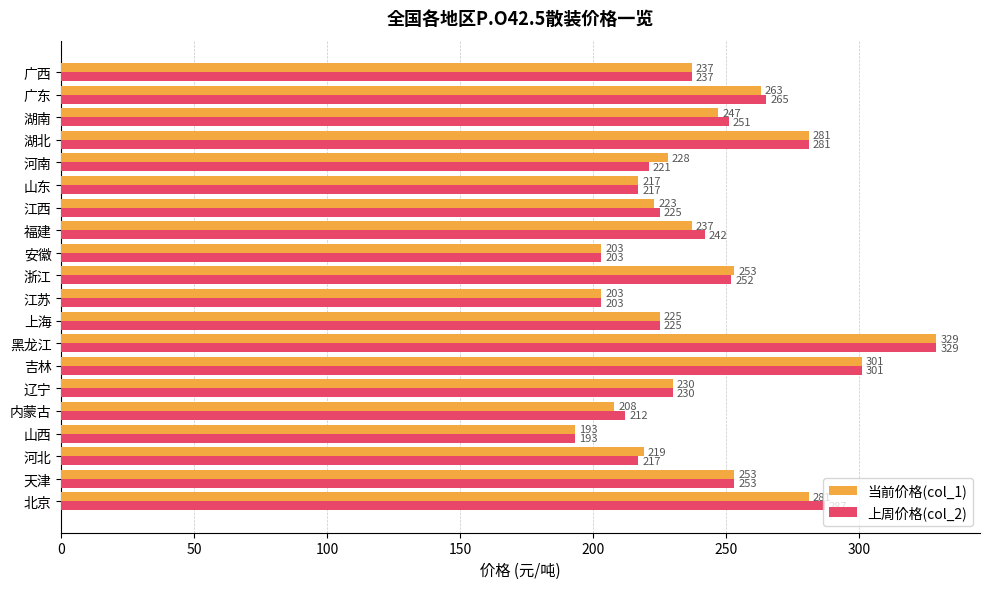

At how many categories does at least one series exceed 218?

15